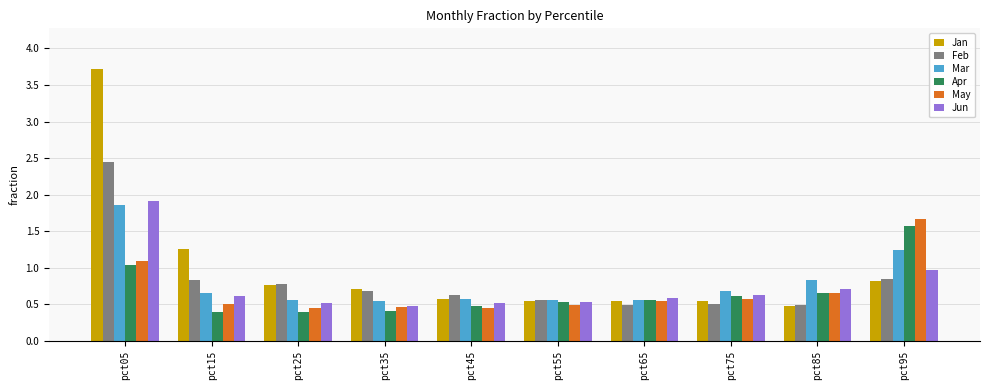

What are all the series names shown in the legend?

Jan, Feb, Mar, Apr, May, Jun